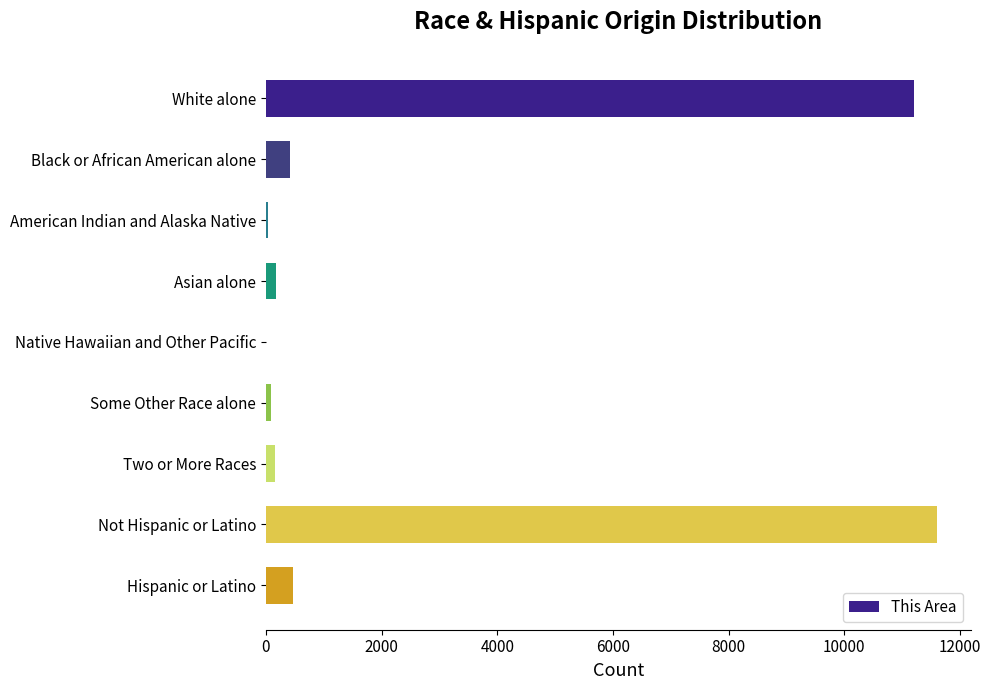

What is the maximum value shown in the chart?

11606